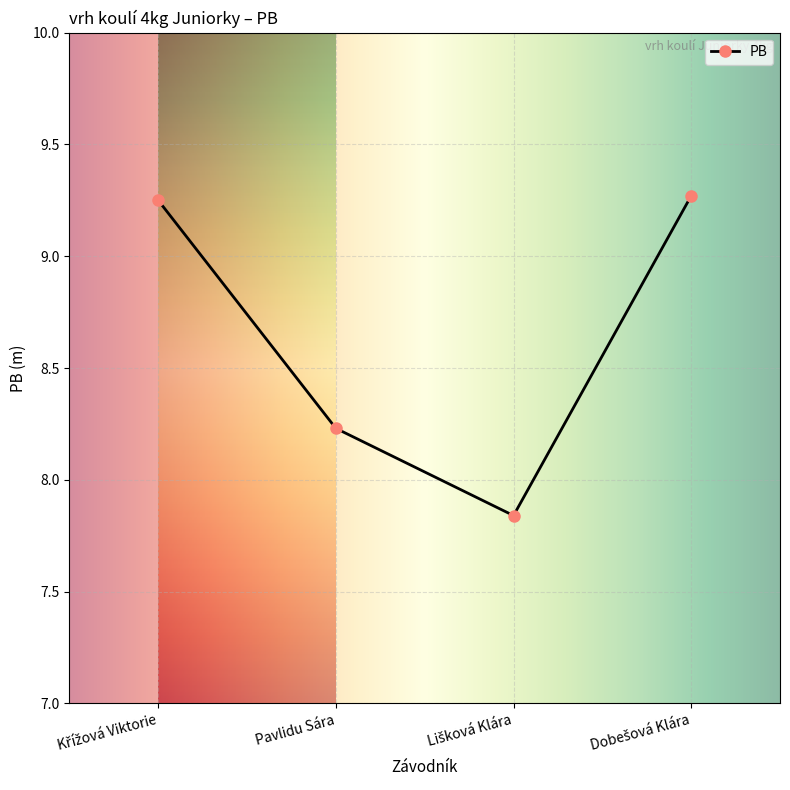

What is the difference between the second highest and second lowest values?

1.0